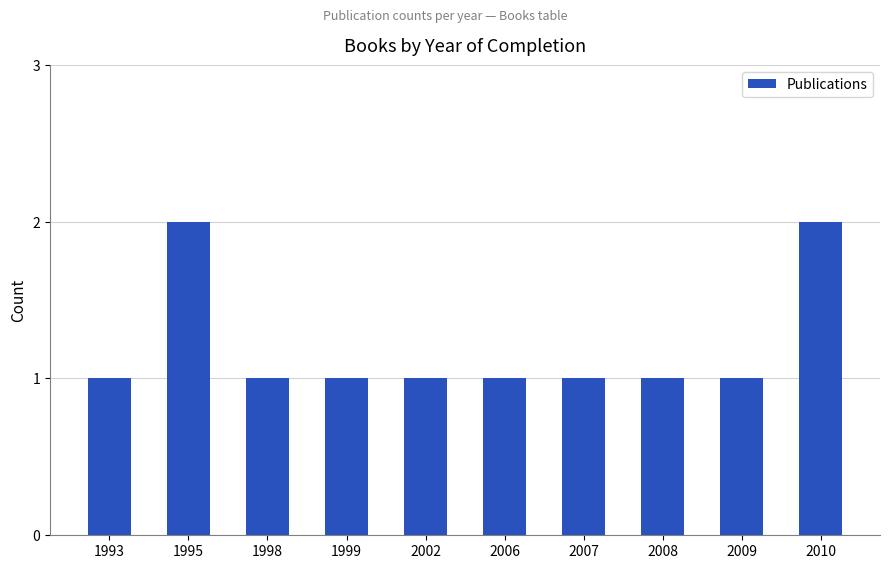

What is the greatest value displayed?

2